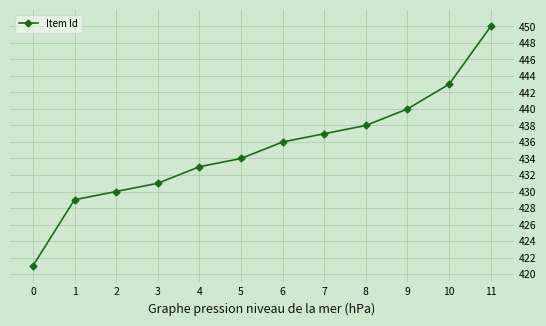

What is the value of the 1st point from the left?

421